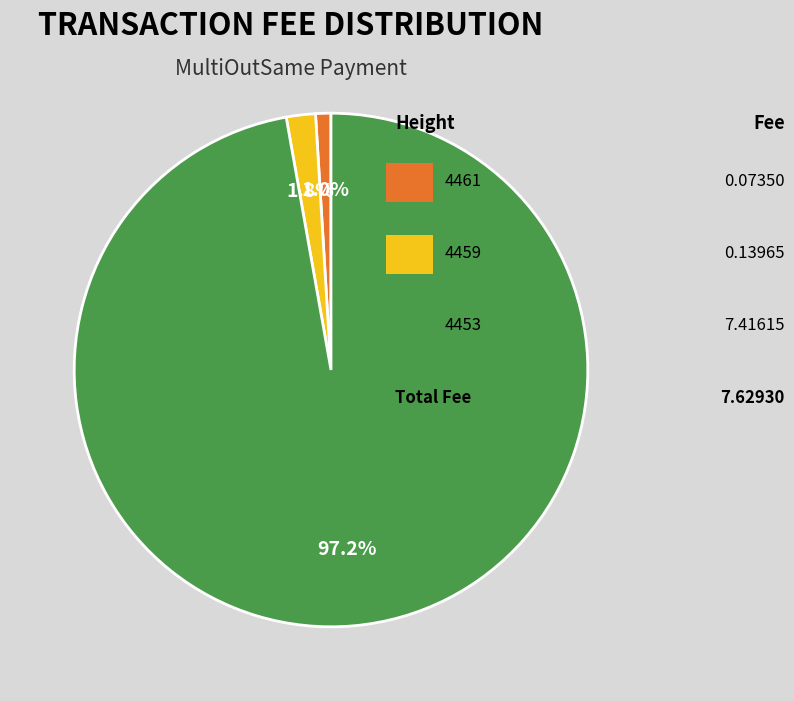

Is there any slice that represents more than half of the pie?

Yes